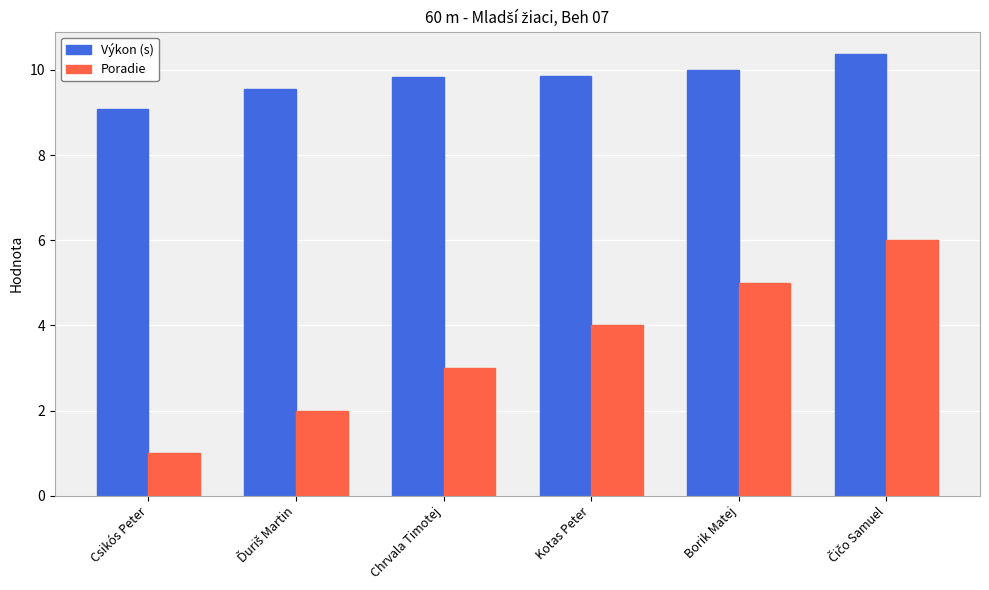

Does the chart contain stacked bars?

No